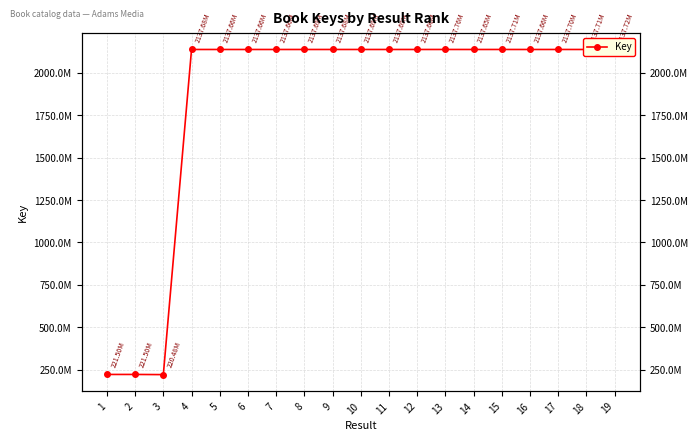

Reading right to left, list all the values displayed in this chart.

2137715272	2137713331	2137696014	2137655665	2137713746	2137653448	2137757723	2137655355	2137685732	2137687351	2137680451	2137685800	2137664191	2137659898	2137659876	2137684141	220481096	221498770	221500586